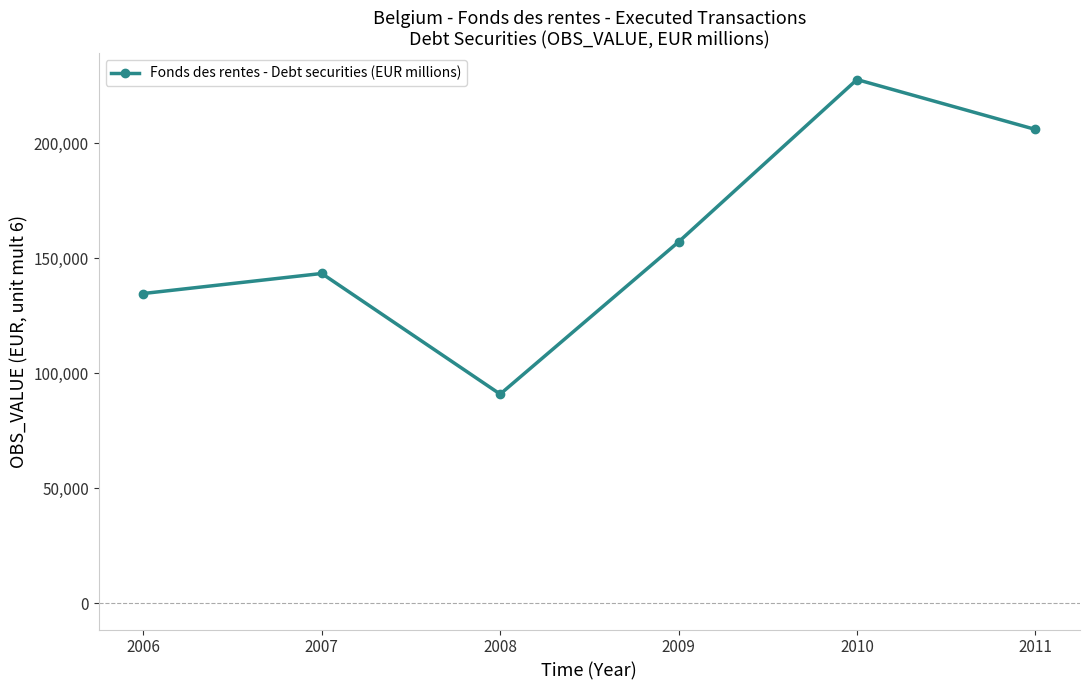

What is the value of the 5th point from the left?

227577